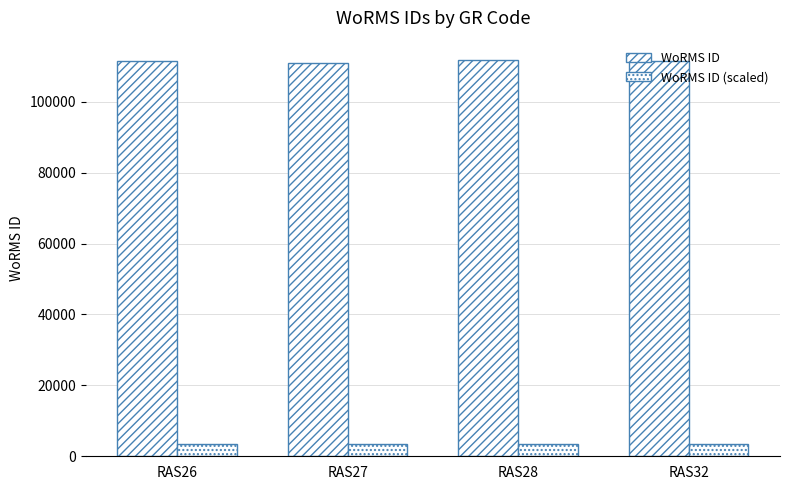

Does the chart contain any negative values?

No